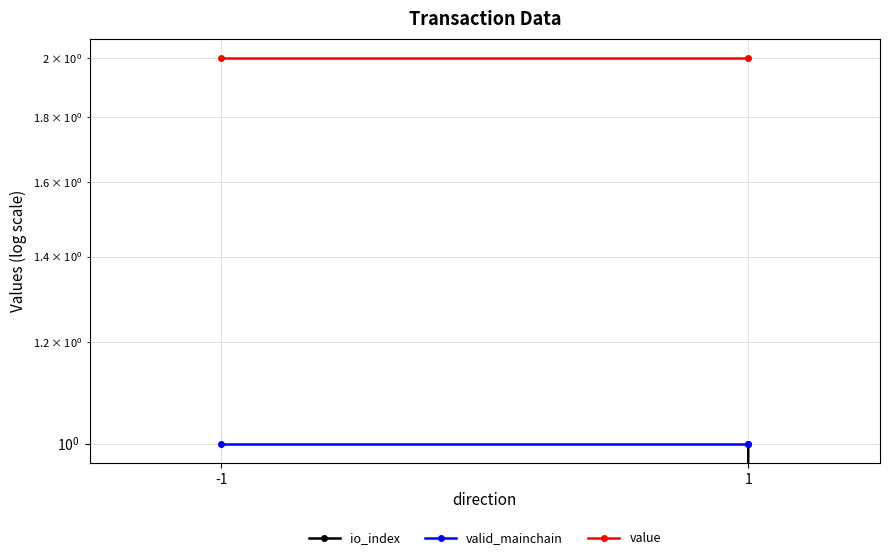

Rank the series by their average value, from highest to lowest.

value, valid_mainchain, io_index